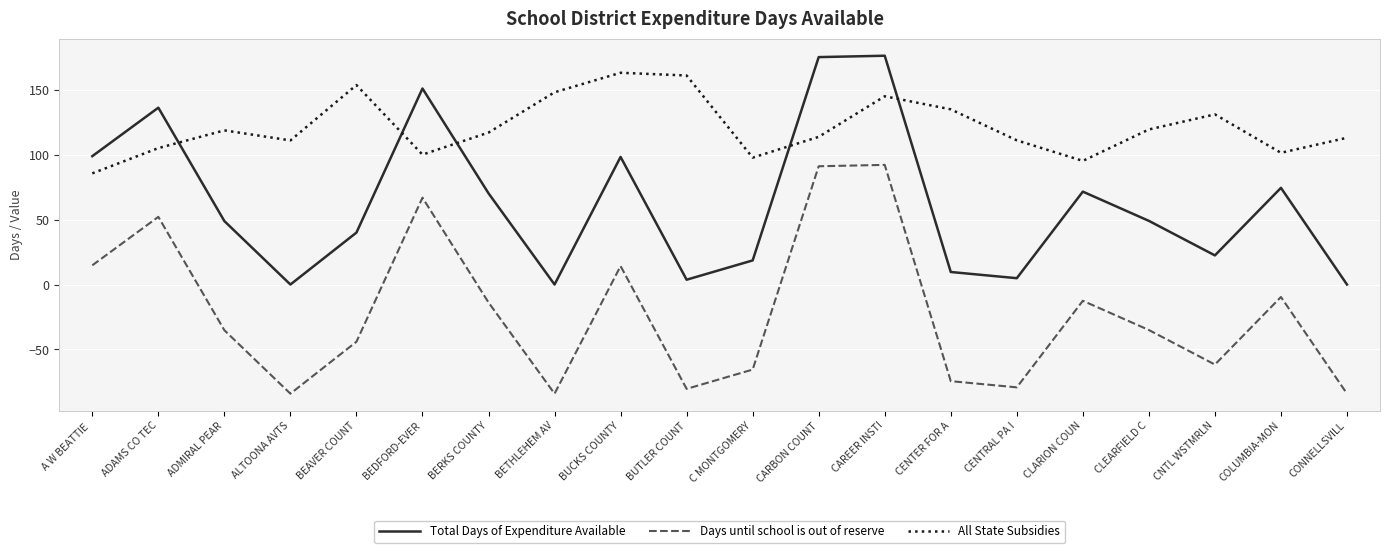

Does the chart display data point markers on the line(s)?

No